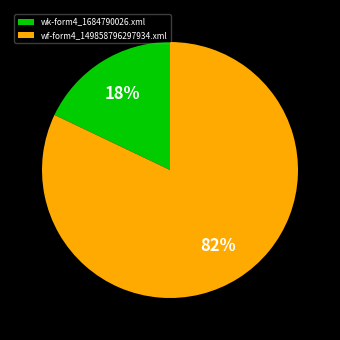

Which category has the smallest portion of the pie?

wk-form4_1684790026.xml